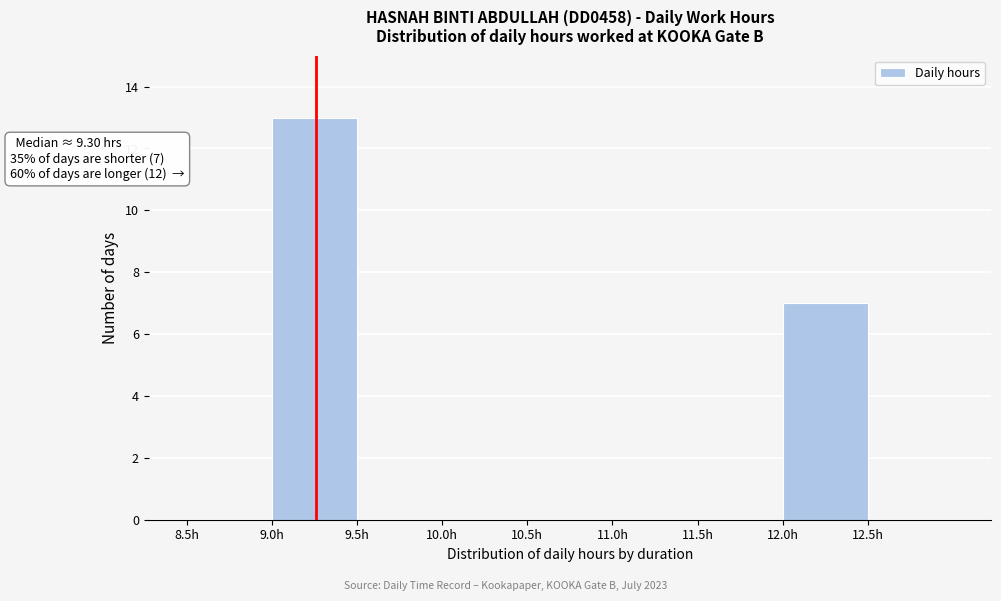

Which range on the x-axis has the tallest bar?

9.0 to 9.5